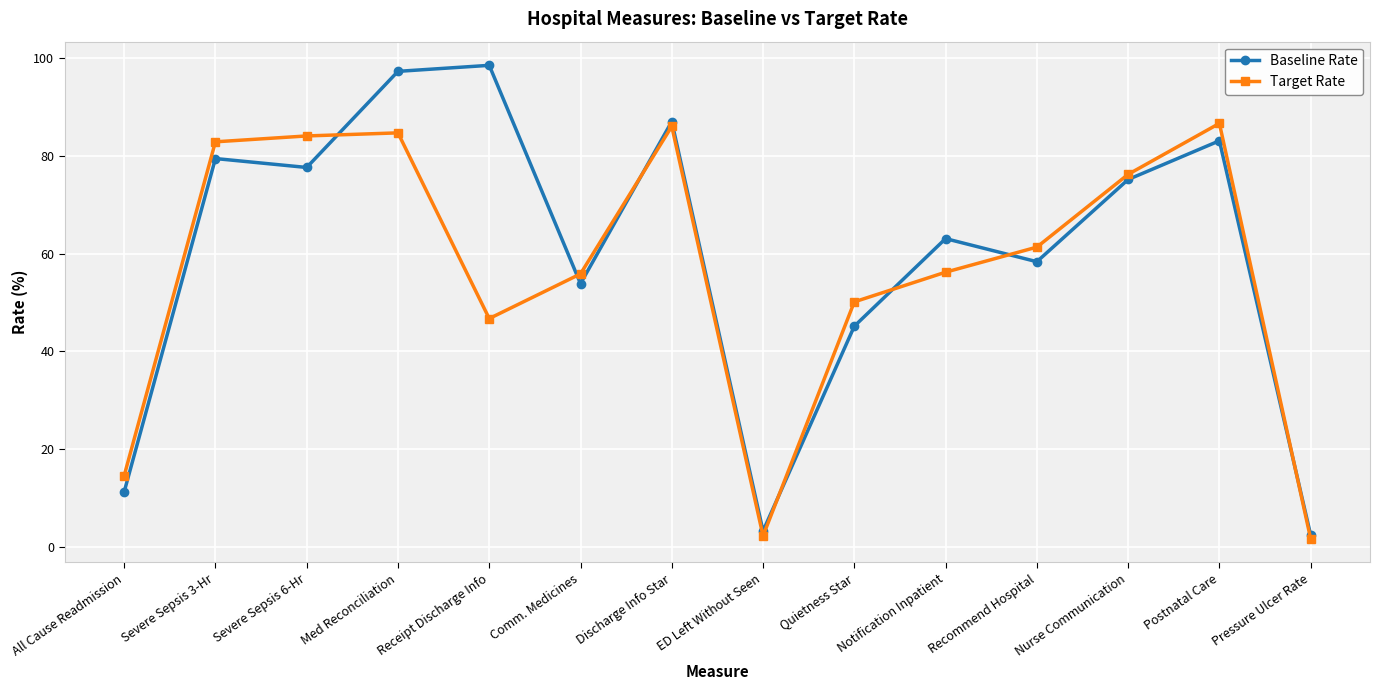

The value of Target Rate at Postnatal Care is 128.9. True or false?

False